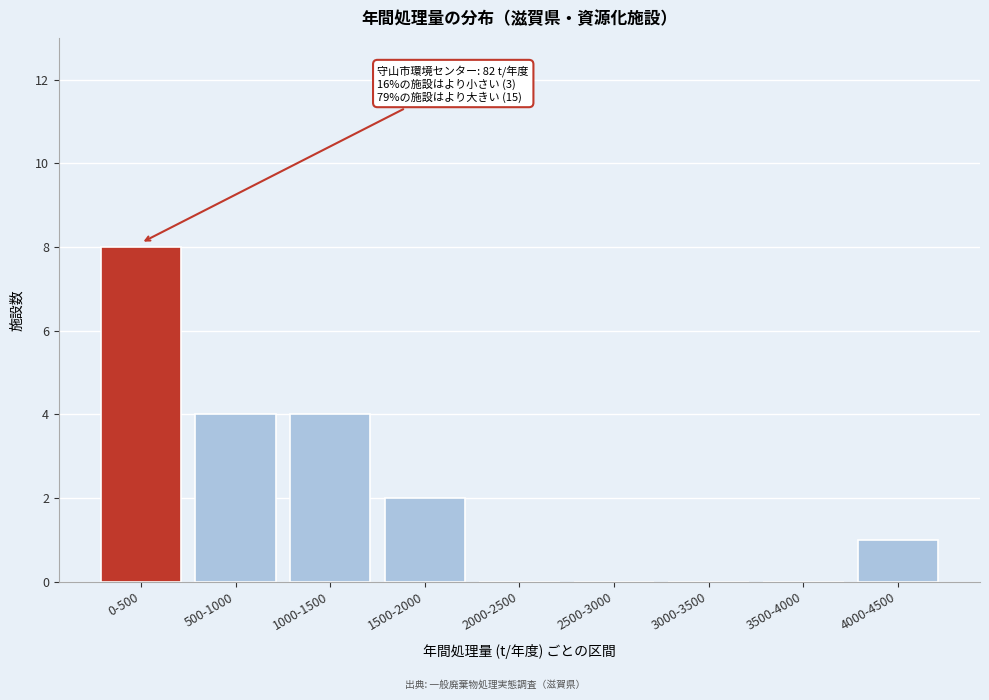

Reading left to right, transcribe all the data shown in this chart.

0-500=8	500-1000=4	1000-1500=4	1500-2000=2	2000-2500=0	2500-3000=0	3000-3500=0	3500-4000=0	4000-4500=1